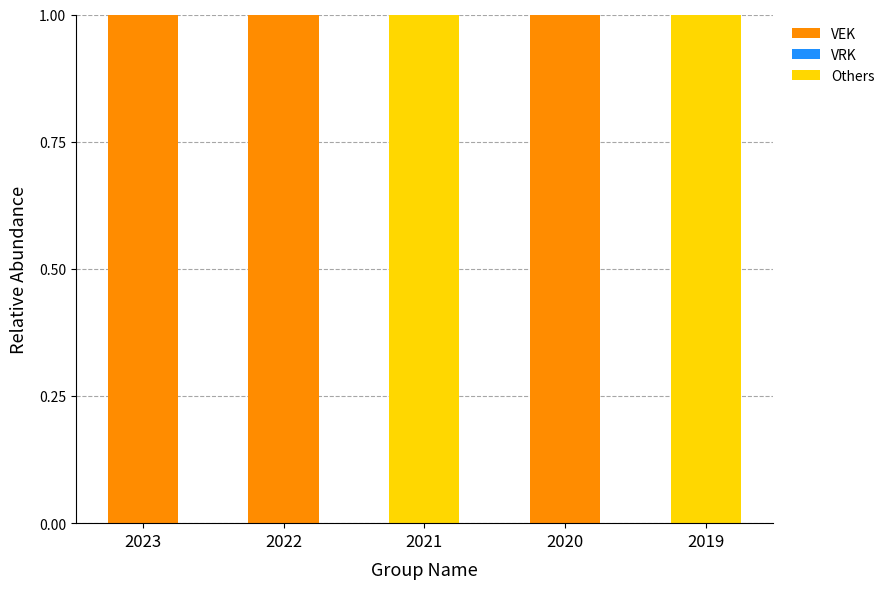

The VEK series shows 0 at 2019. True or false?

True